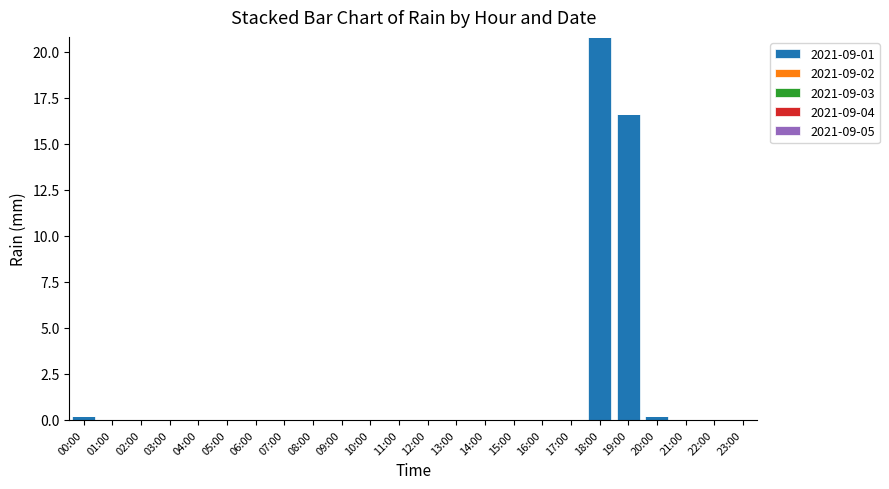

Reading left to right, list all the values displayed in this chart.

00:00=0.2	01:00=0.0	02:00=0.0	03:00=0.0	04:00=0.0	05:00=0.0	06:00=0.0	07:00=0.0	08:00=0.0	09:00=0.0	10:00=0.0	11:00=0.0	12:00=0.0	13:00=0.0	14:00=0.0	15:00=0.0	16:00=0.0	17:00=0.0	18:00=20.8	19:00=16.6	20:00=0.2	21:00=0.0	22:00=0.0	23:00=0.0